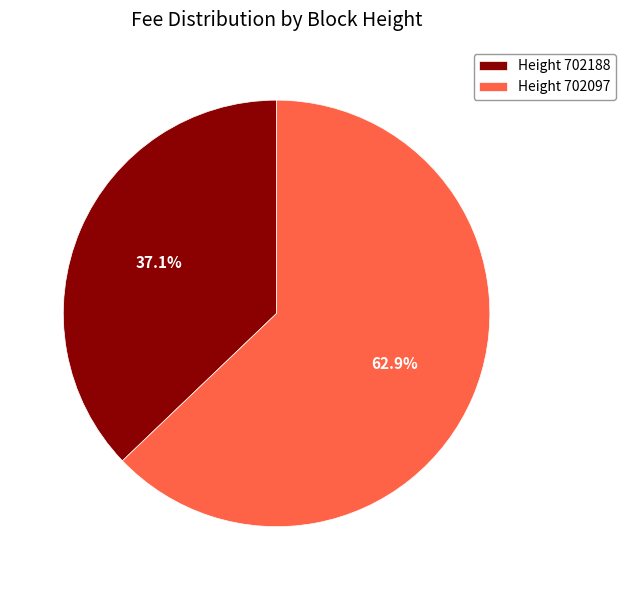

To the nearest percent, what is the difference between the largest and smallest slice percentages?

26%